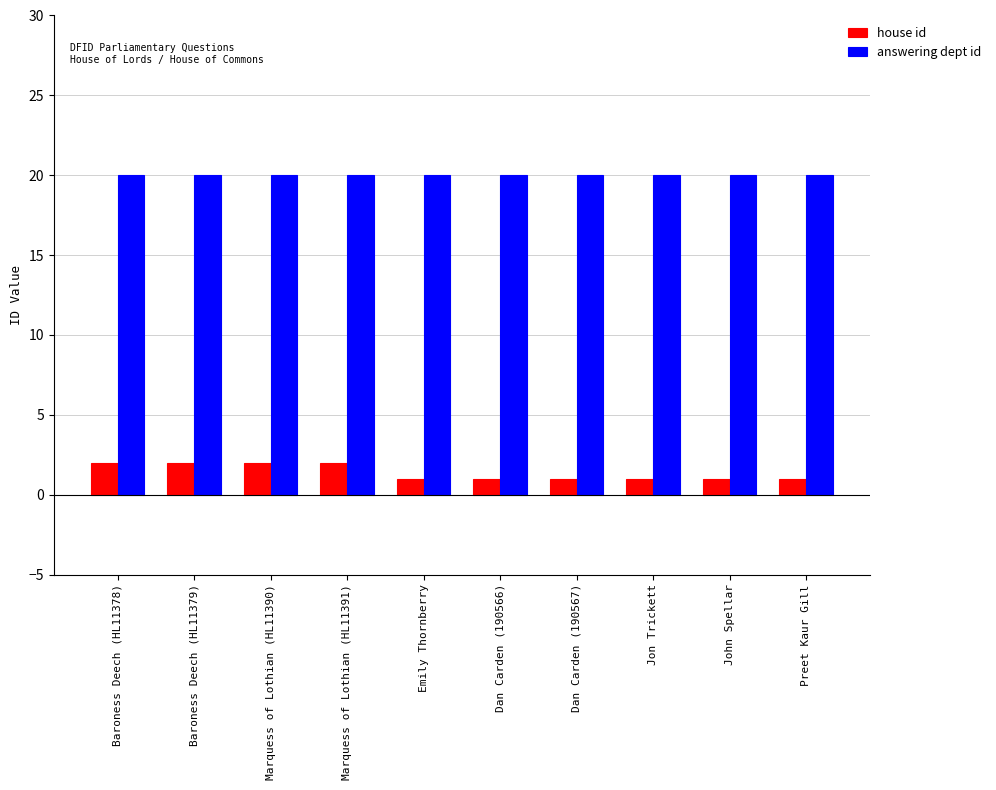

What is the difference between the highest and lowest values at John Spellar?

19